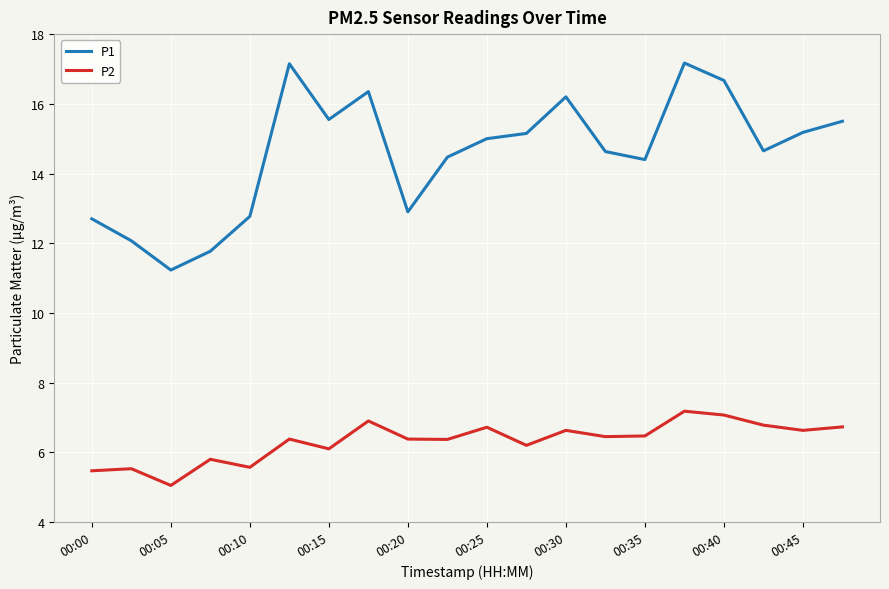

What is the difference between the maximum and minimum values in the P1 series?

5.9